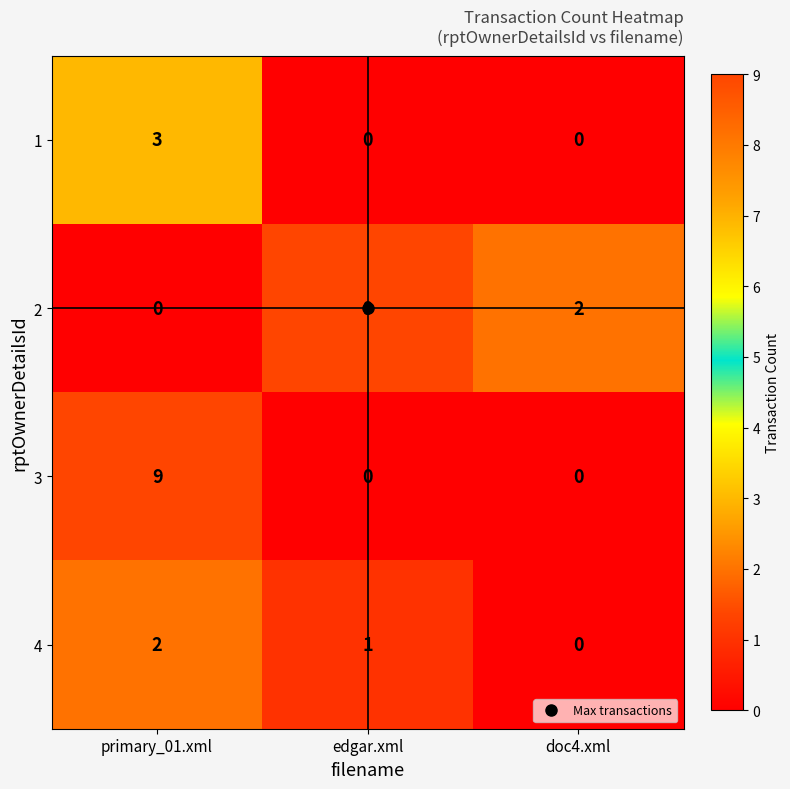

What is the spread (max minus min) of values at primary_01.xml?

9